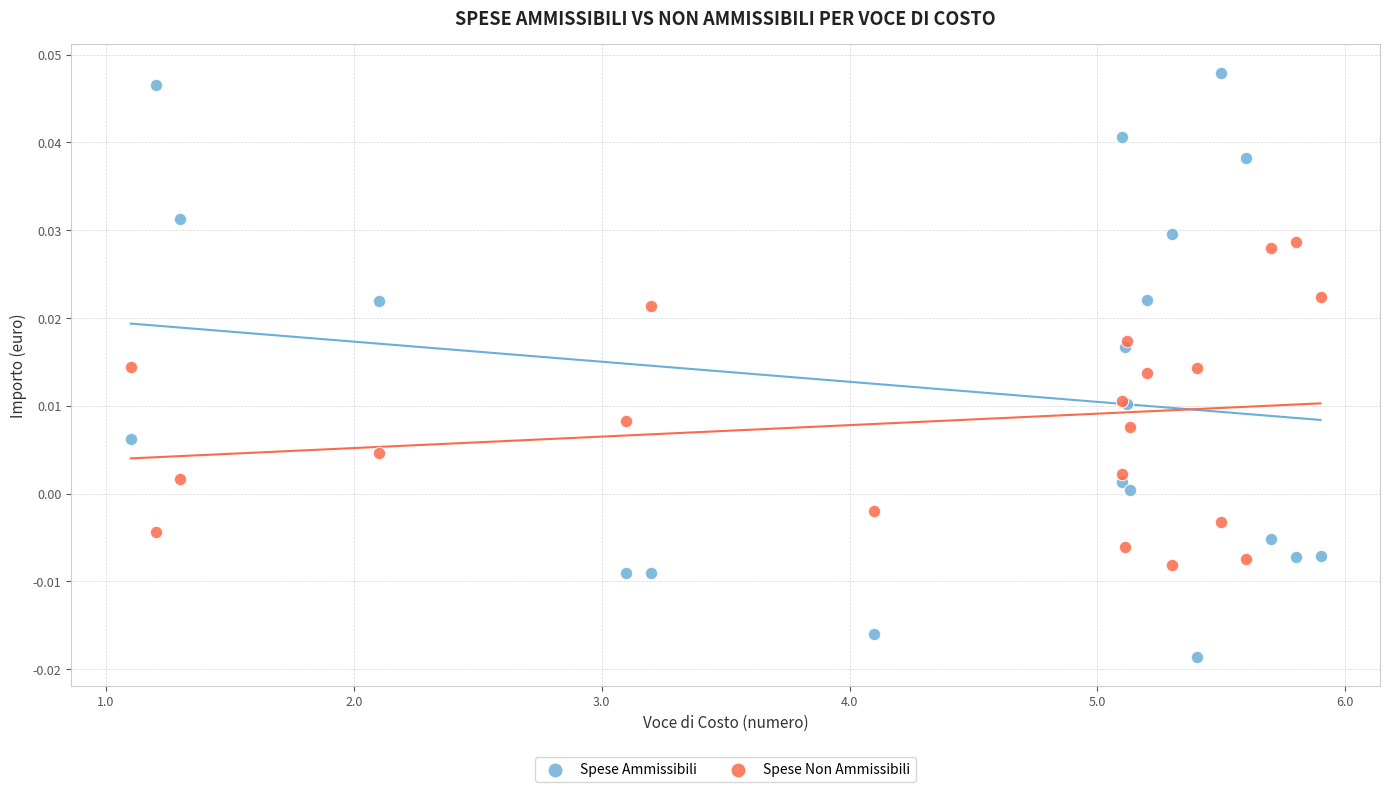

What are all the series names shown in the legend?

Spese Ammissibili, Spese Non Ammissibili